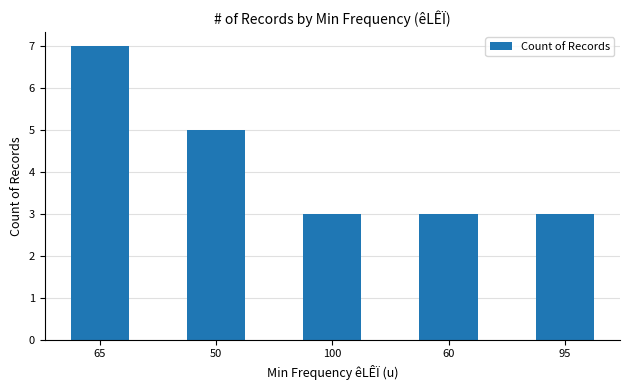

The chart shows a value of 11 at 65. True or false?

False